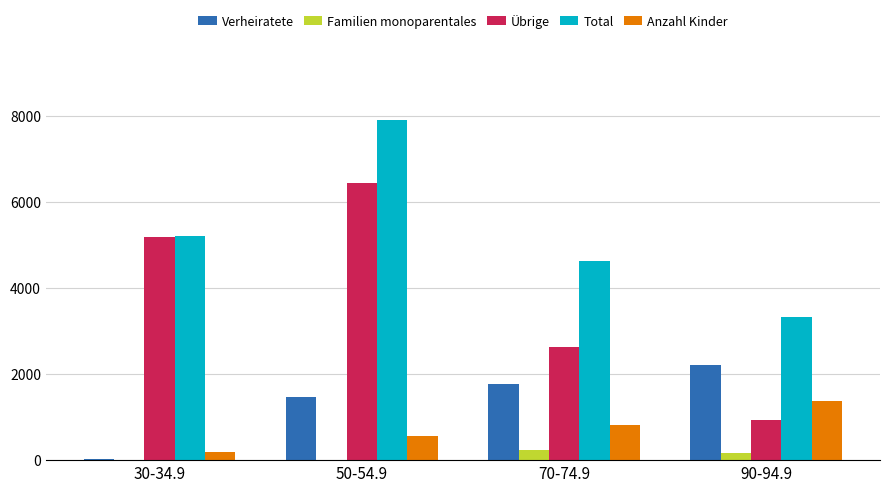

What is the sum of all Verheiratete values?

5453